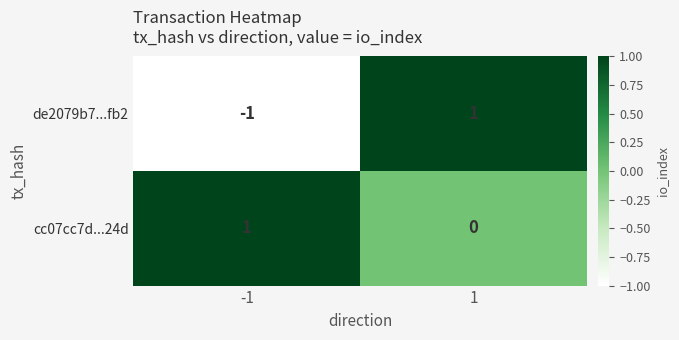

List the labels in order of cc07cc7d...24d value, largest first.

-1, 1